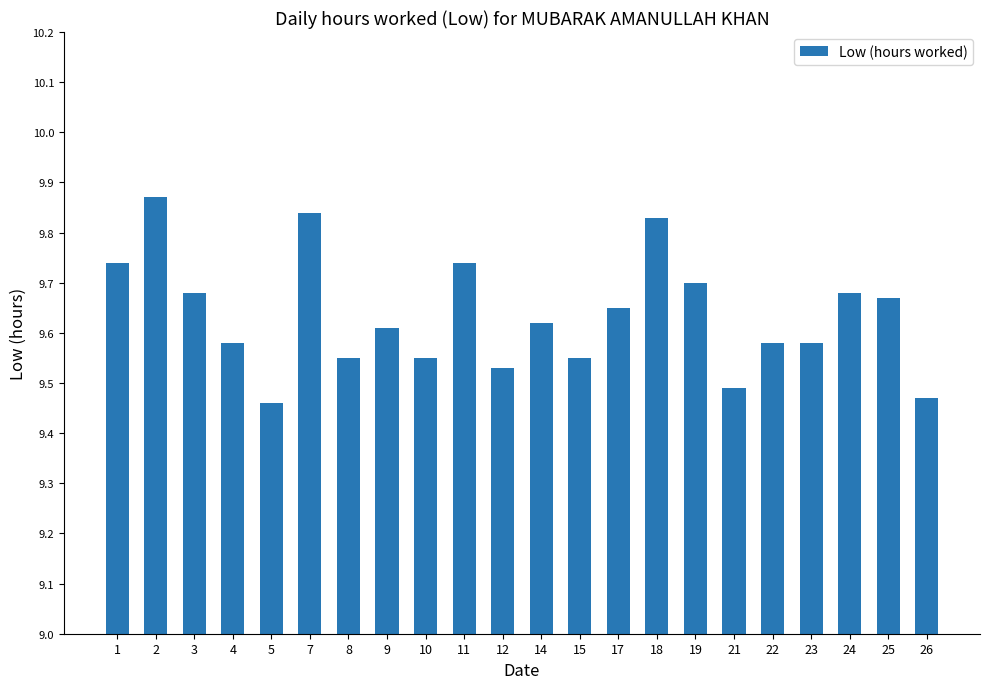

Which category has the lowest value across all series?

5